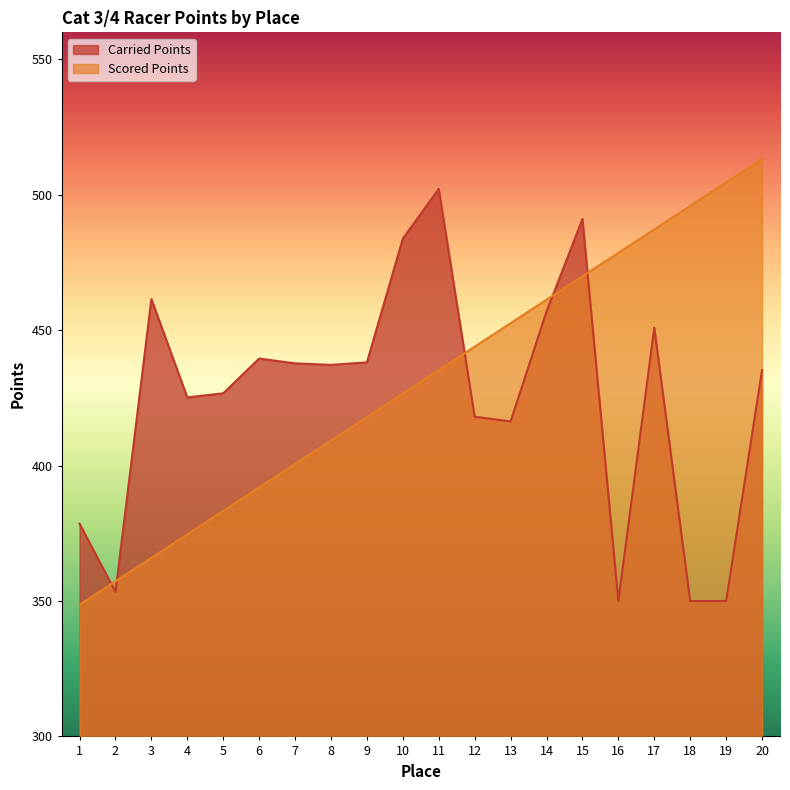

What is the value of the Scored Points point at the 8th from the left?

409.3